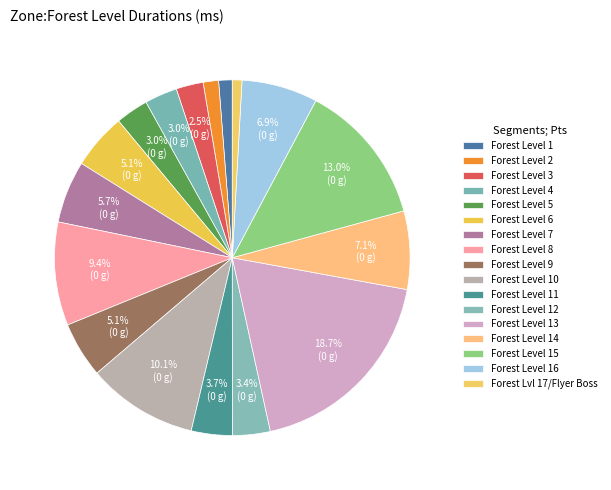

Between Forest Level 10 and Forest Level 16, which is larger?

Forest Level 10